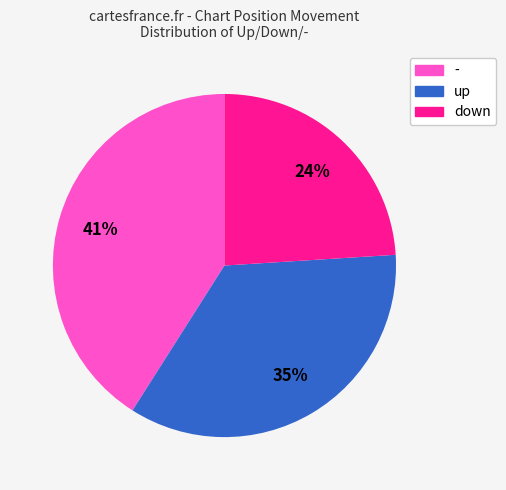

Does any single category account for the majority?

No